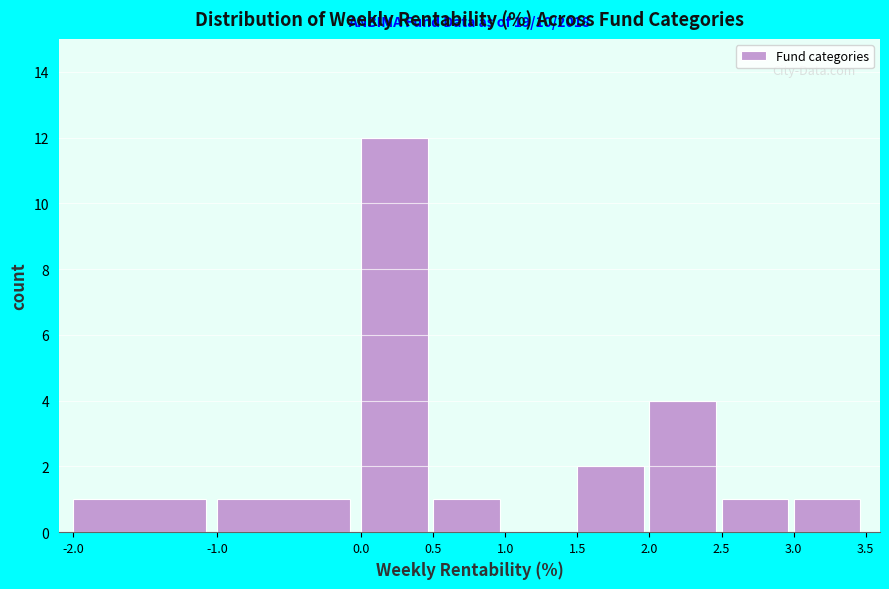

Over which range of the x-axis is the bar tallest?

0.0 to 0.5